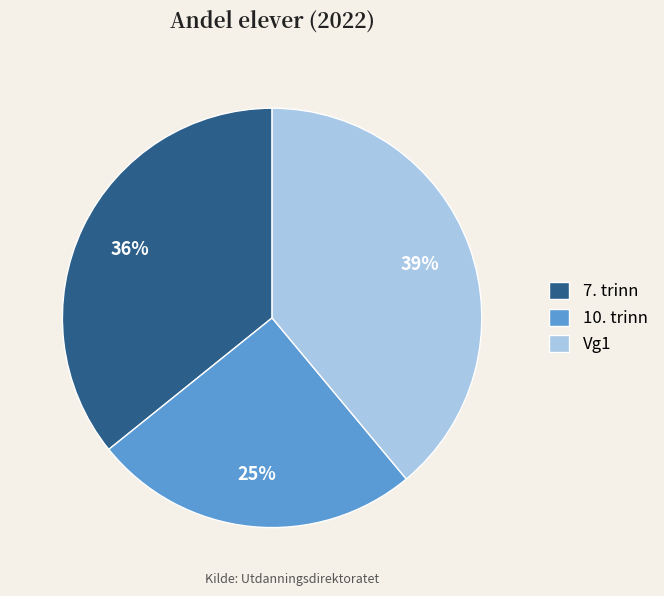

Does any single category account for the majority?

No